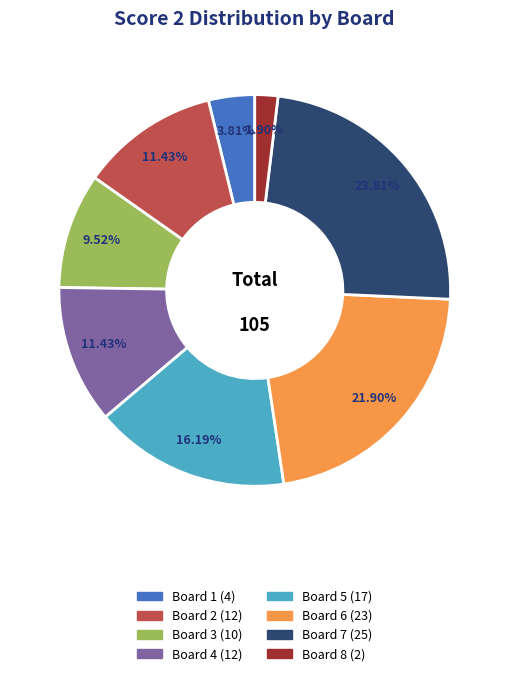

How many slices are in this pie chart?

8